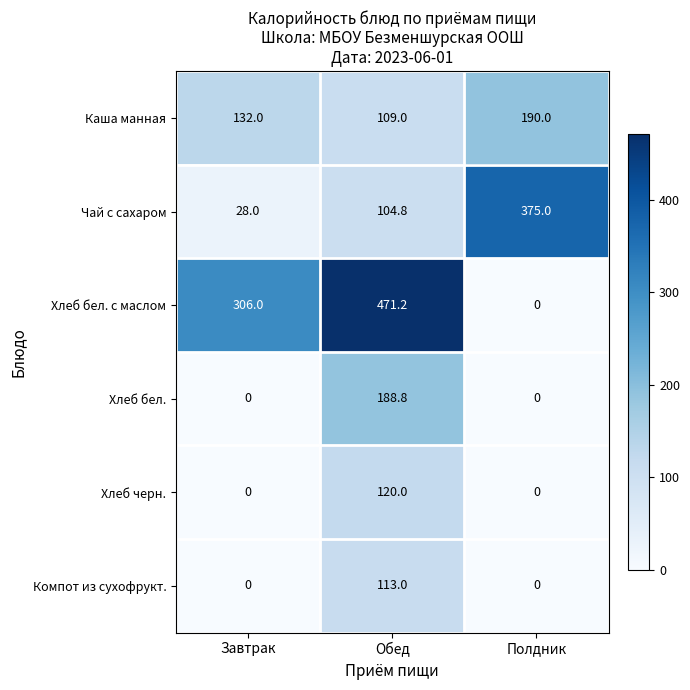

What is the maximum value shown in the chart?

471.2